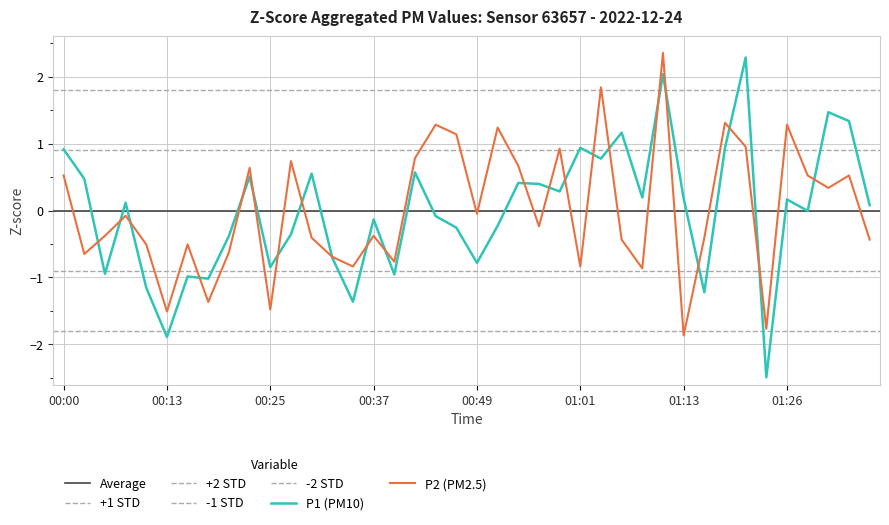

Is it true that P1 equals -1.2 at 01:16?

True